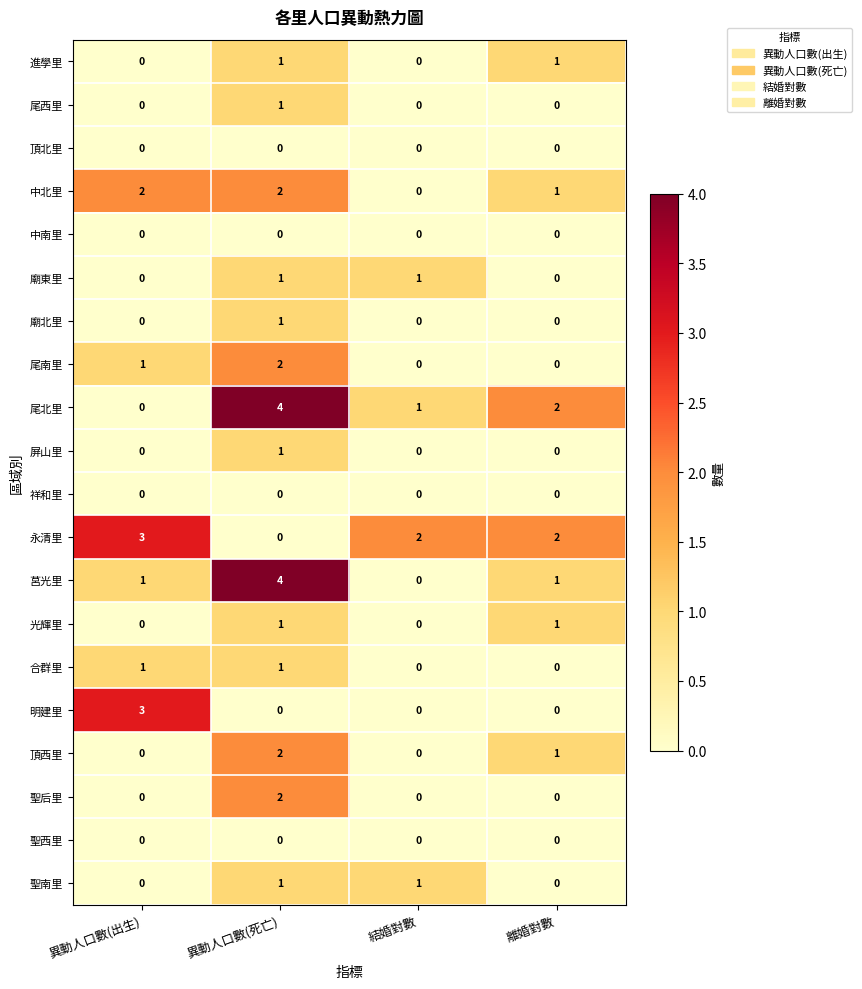

How many 尾南里 values are between 0 and 2?

4